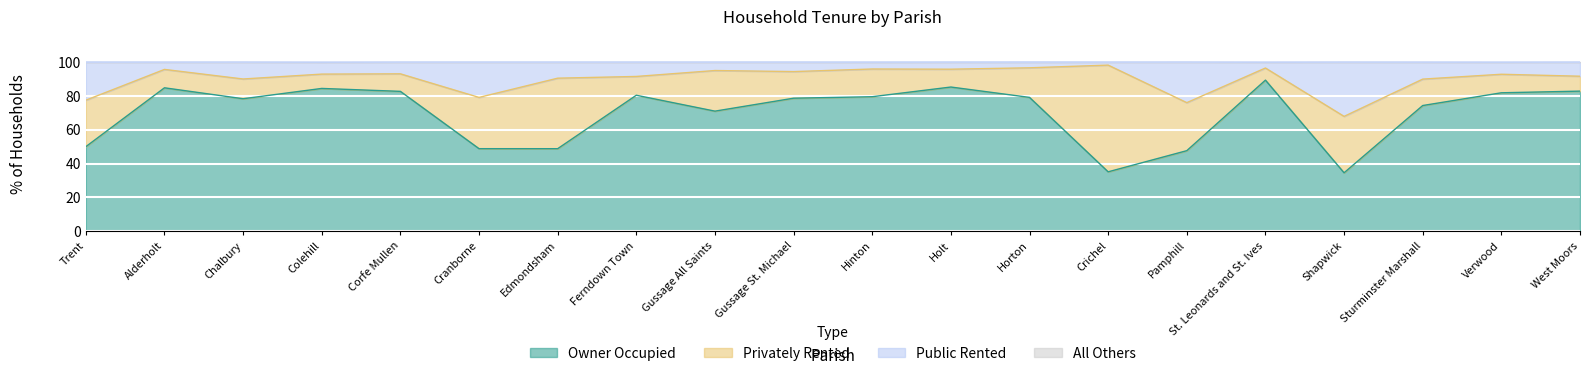

Between Gussage All Saints and Horton, which is larger?

Horton